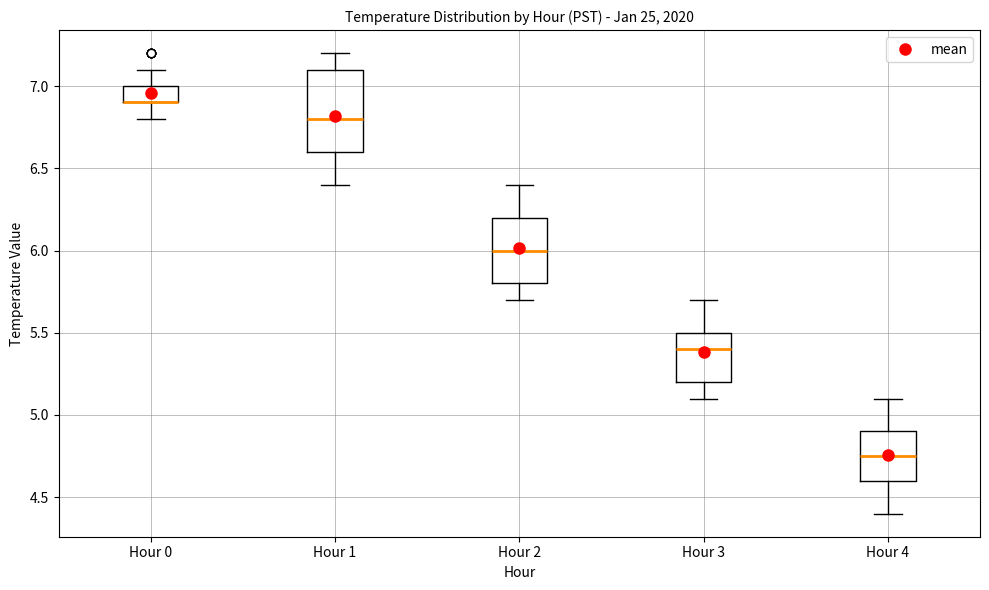

Where does the upper whisker of the box for Hour 1 end on the y-axis? The values are not printed on the chart, so give them approximately, as read against the axis.

7.20